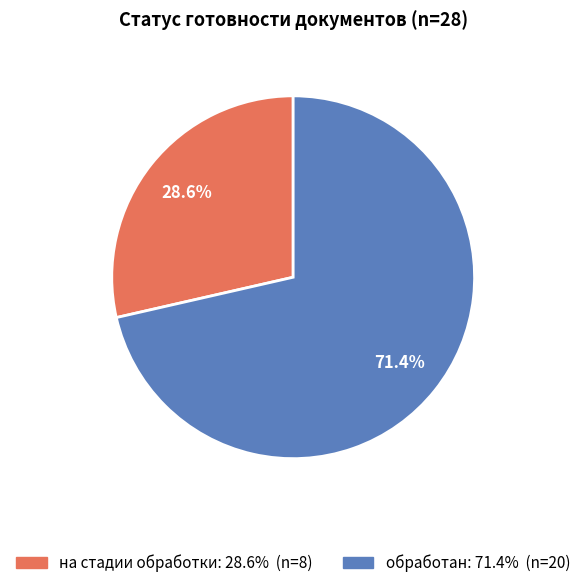

Approximately how many times larger is the value at на стадии обработки compared to обработан?

0.4